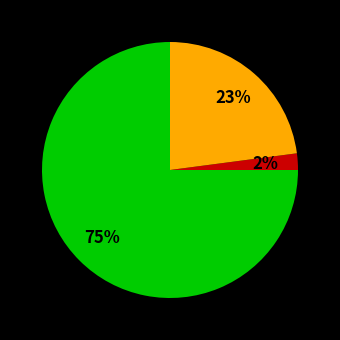

Is there any slice that represents more than half of the pie?

Yes